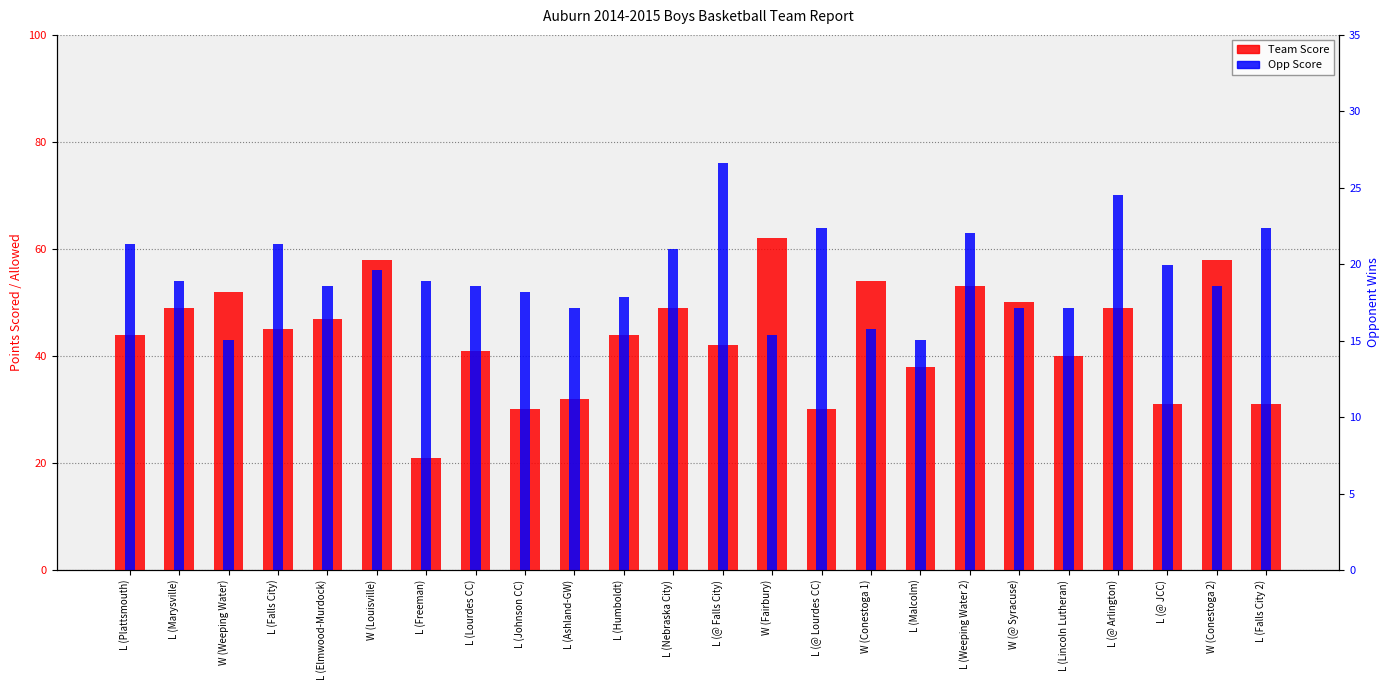

Reading left to right, extract all data points from this chart.

Team Score: 44	49	52	45	47	58	21	41	30	32	44	49	42	62	30	54	38	53	50	40	49	31	58	31
Opp Score: 61	54	43	61	53	56	54	53	52	49	51	60	76	44	64	45	43	63	49	49	70	57	53	64